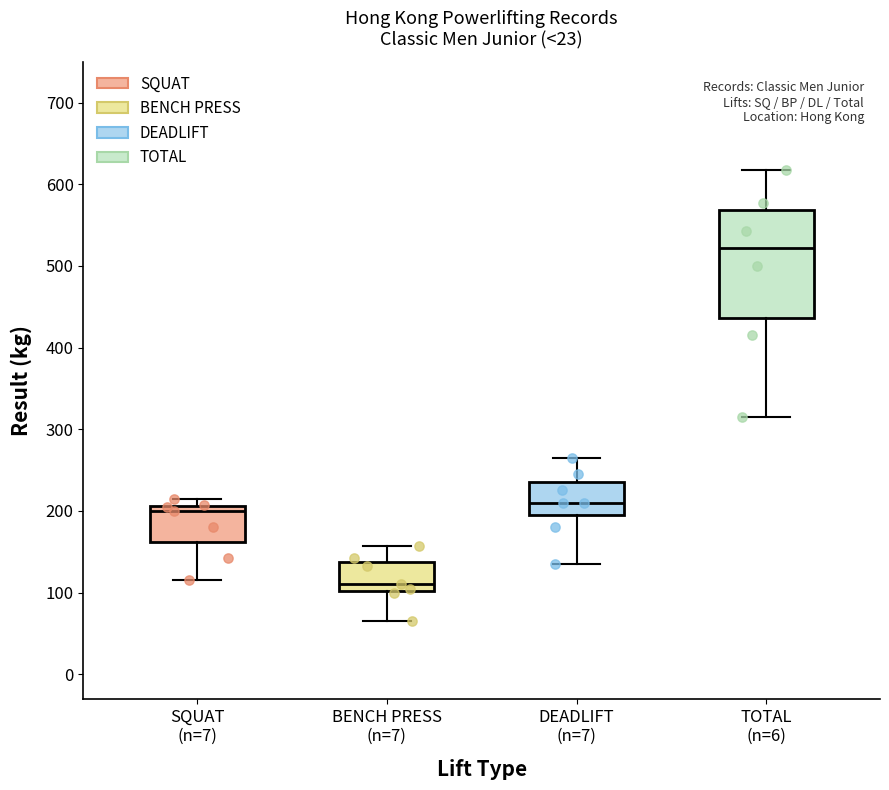

Reading left to right, read every box against the y-axis: the position of its median line, the range the box covers, and the ends of its whiskers. The values are not printed on the chart, so give them approximately, as read against the axis.

SQUAT (n=7): median 200, box 160 to 210, whiskers 120 to 220
BENCH PRESS (n=7): median 110, box 100 to 140, whiskers 70 to 160
DEADLIFT (n=7): median 210, box 200 to 240, whiskers 140 to 270
TOTAL (n=6): median 520, box 440 to 570, whiskers 320 to 620